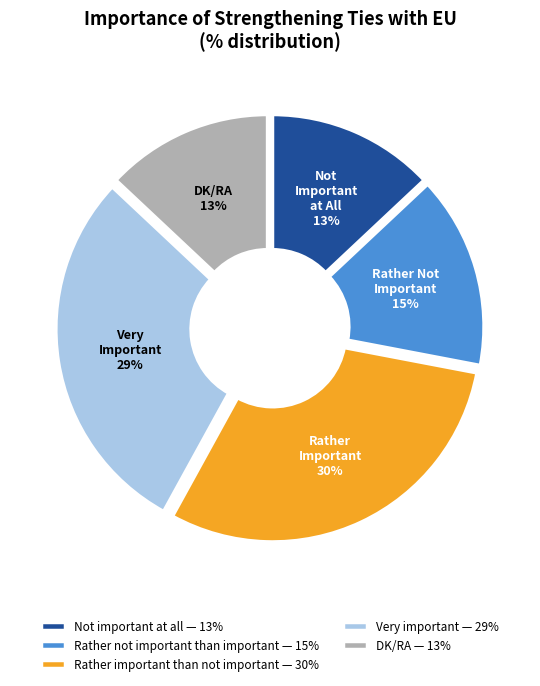

What percentage is the DK/RA slice, to the nearest percent?

13%